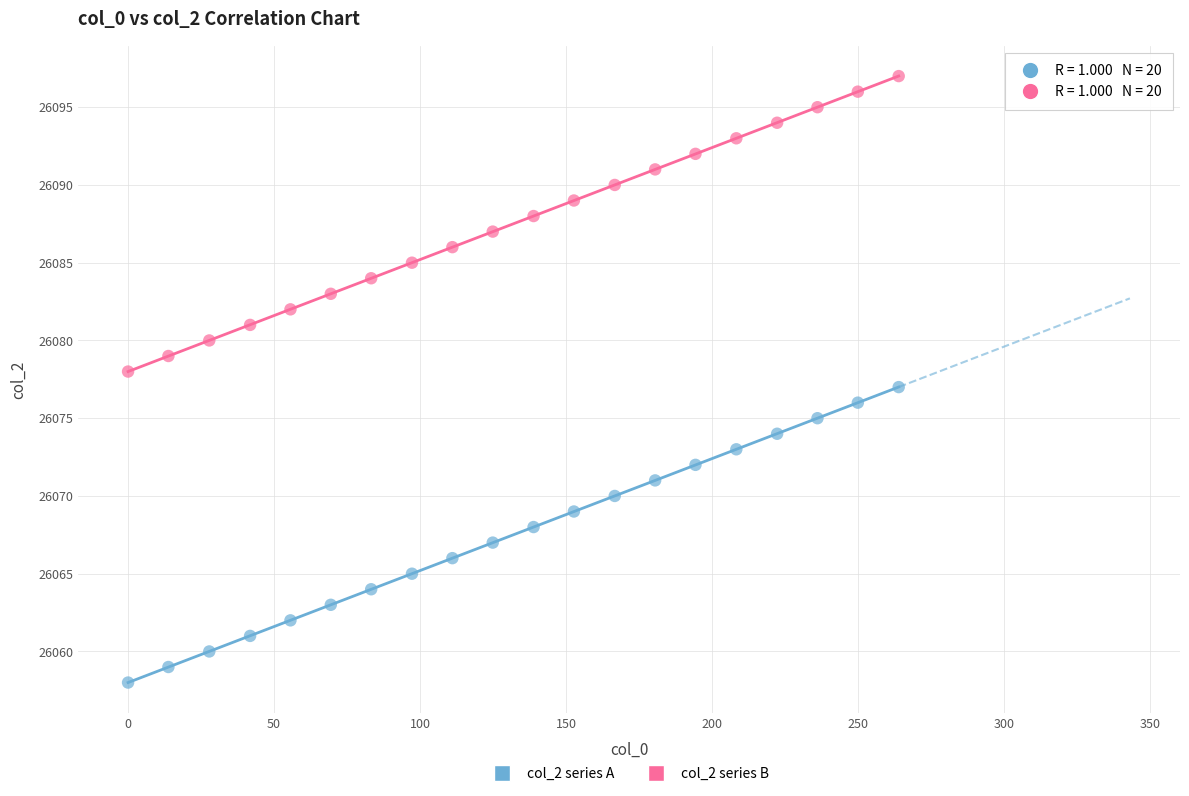

What are all the series names shown in the legend?

col_2 series A, col_2 series B